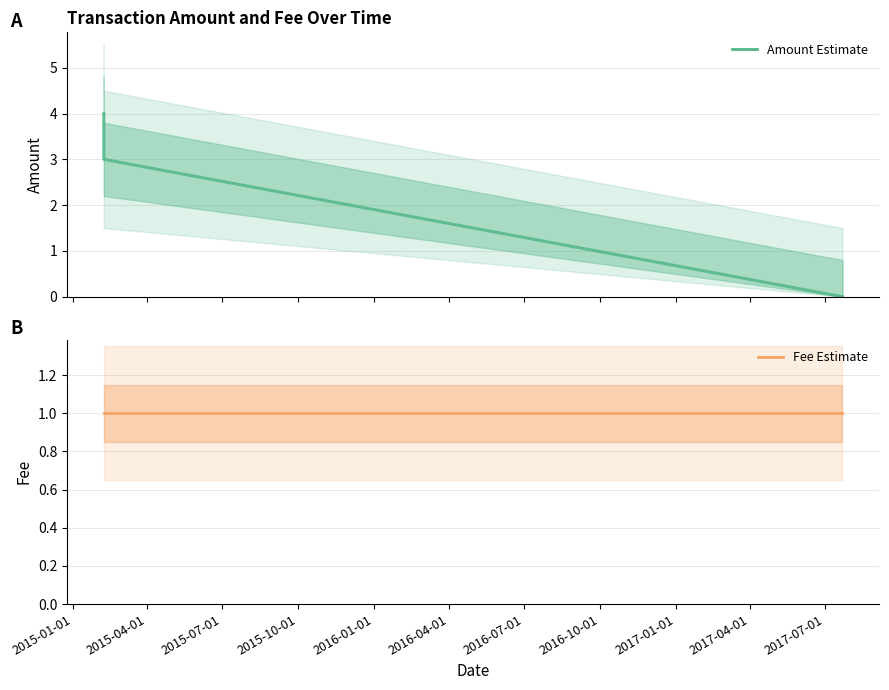

Reading left to right, list all the values displayed in this chart.

Amount (Estimate): 4	3	0
Fee (Estimate): 1	1	1